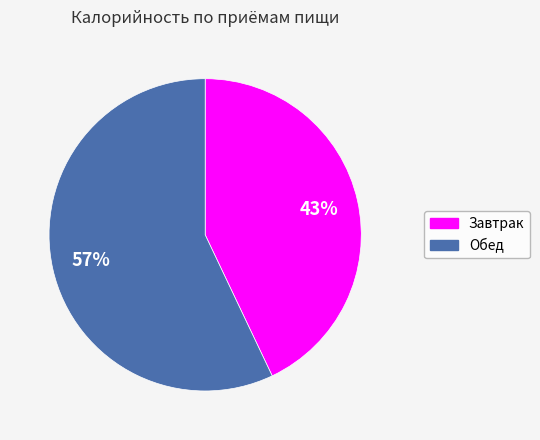

To the nearest percent, what is the difference between the largest and smallest slice percentages?

14%